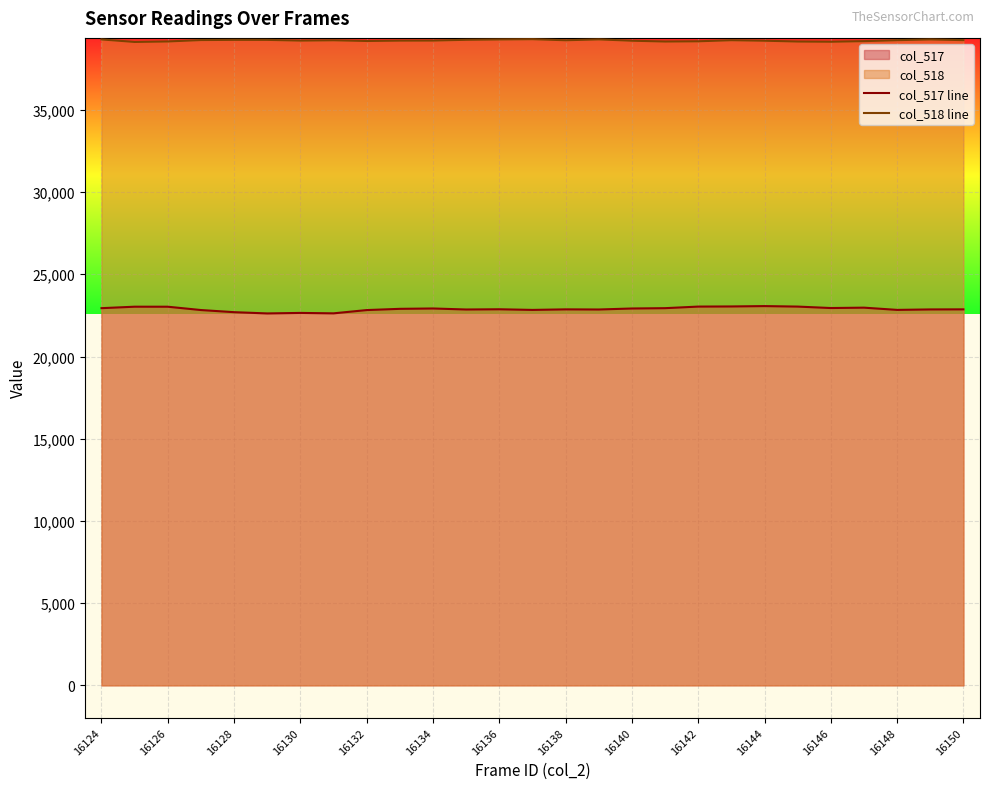

What is the minimum value shown in the chart?

22620